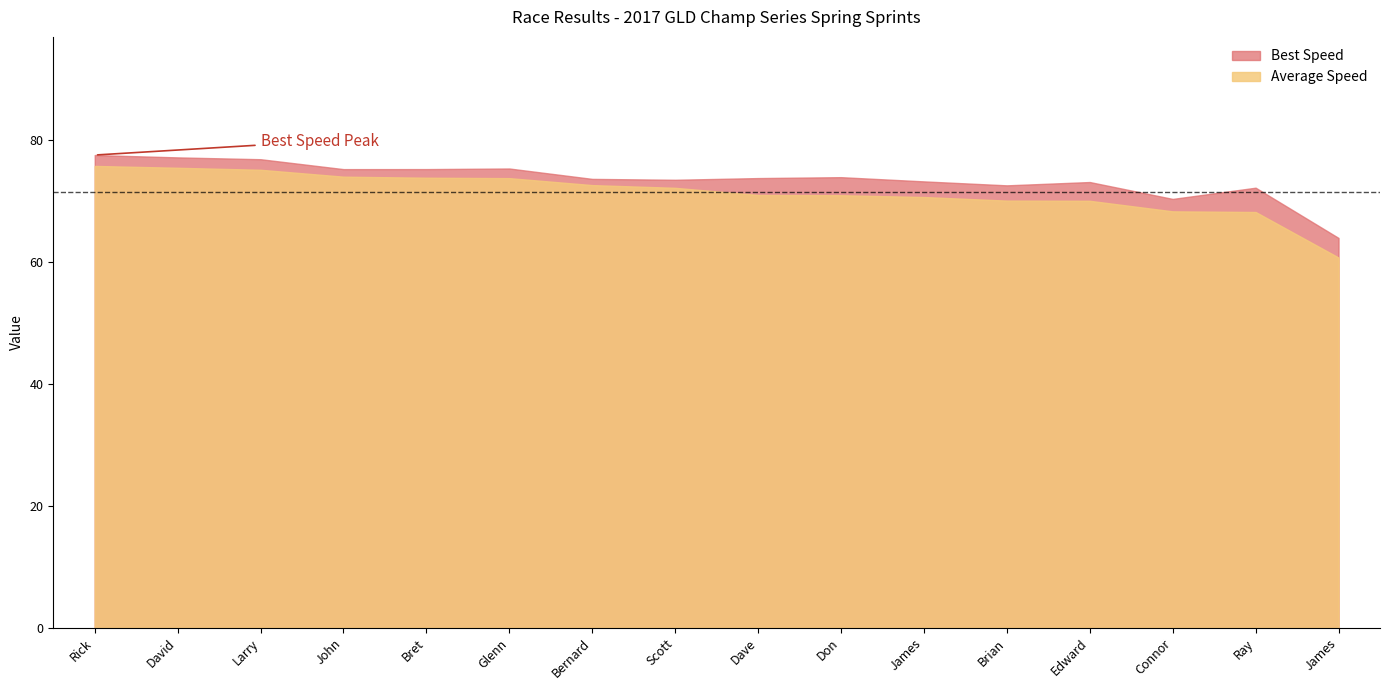

Where is Best Speed nearest to the value 70?

Connor